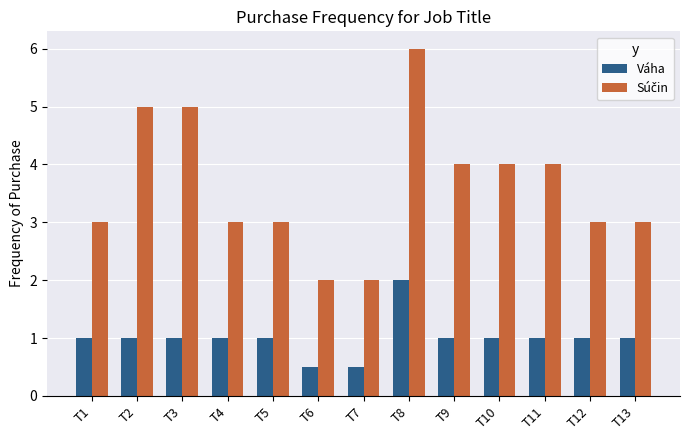

What is the difference between the highest and lowest values at T7?

1.5